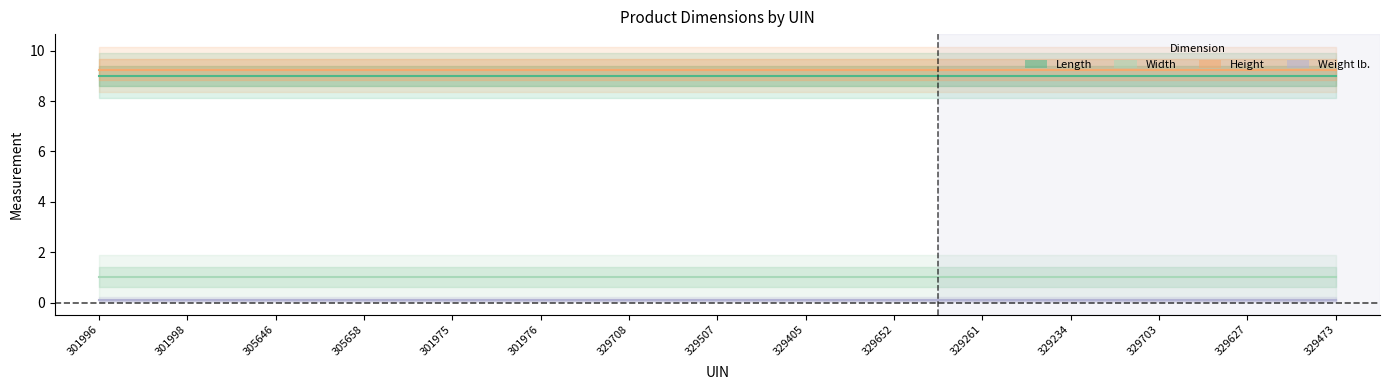

Reading right to left, list all the values displayed in this chart.

Length: 9.0	9.0	9.0	9.0	9.0	9.0	9.0	9.0	9.0	9.0	9.0	9.0	9.0	9.0	9.0
Width: 1.0	1.0	1.0	1.0	1.0	1.0	1.0	1.0	1.0	1.0	1.0	1.0	1.0	1.0	1.0
Height: 9.2	9.2	9.2	9.2	9.2	9.2	9.2	9.2	9.2	9.2	9.2	9.2	9.2	9.2	9.2
Weight lb.: 0.1	0.1	0.1	0.1	0.1	0.1	0.1	0.1	0.1	0.1	0.1	0.1	0.1	0.1	0.1